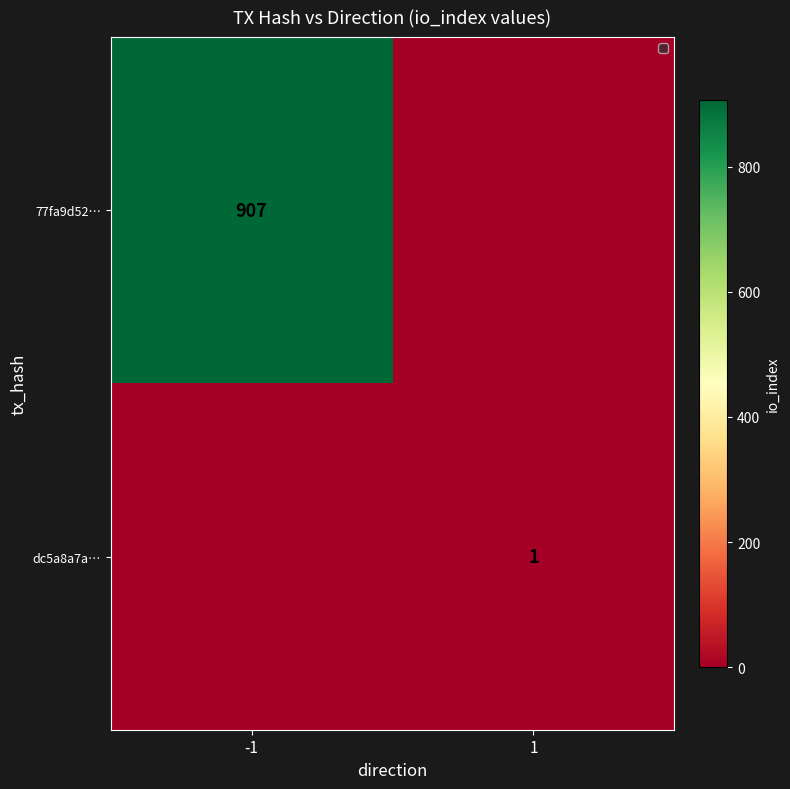

The 77fa9d52… series shows 907 at -1. True or false?

True